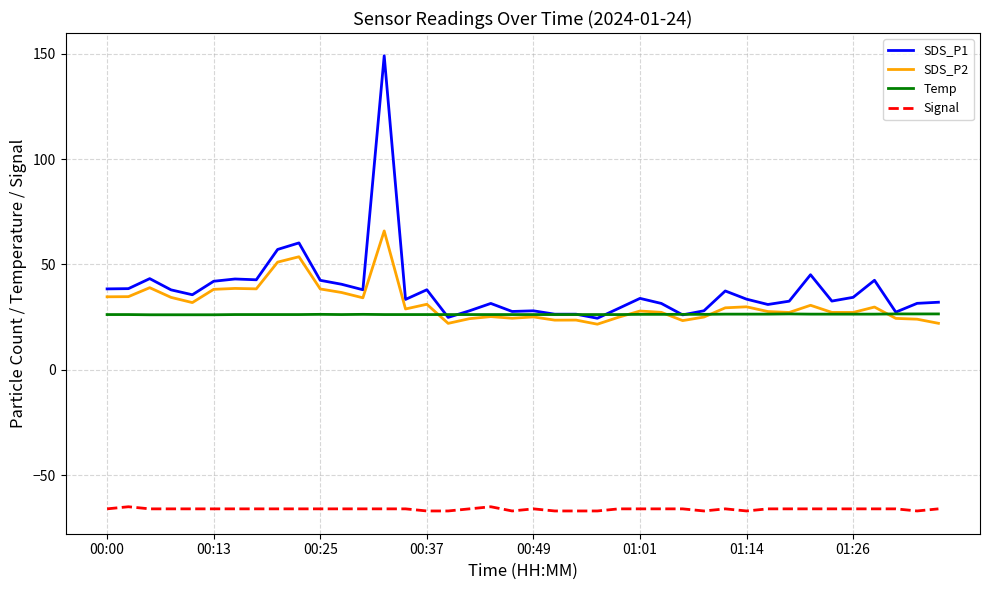

Does the chart have visible grid lines?

Yes